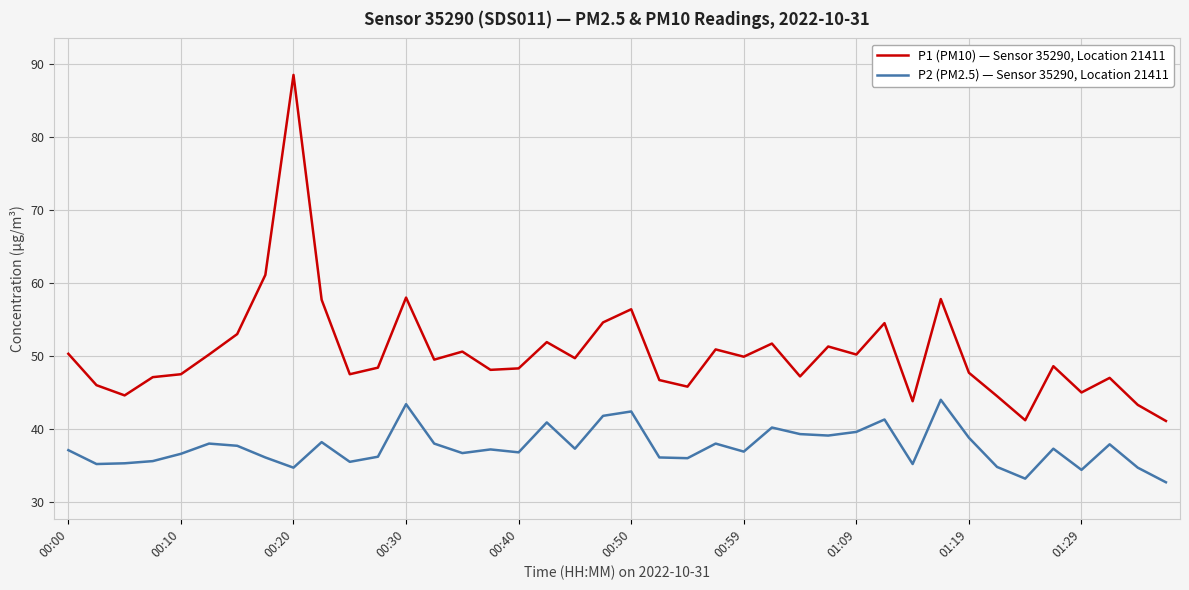

What is the highest value of the P2 (PM2.5) — Sensor 35290, Location 21411 series?

44.0